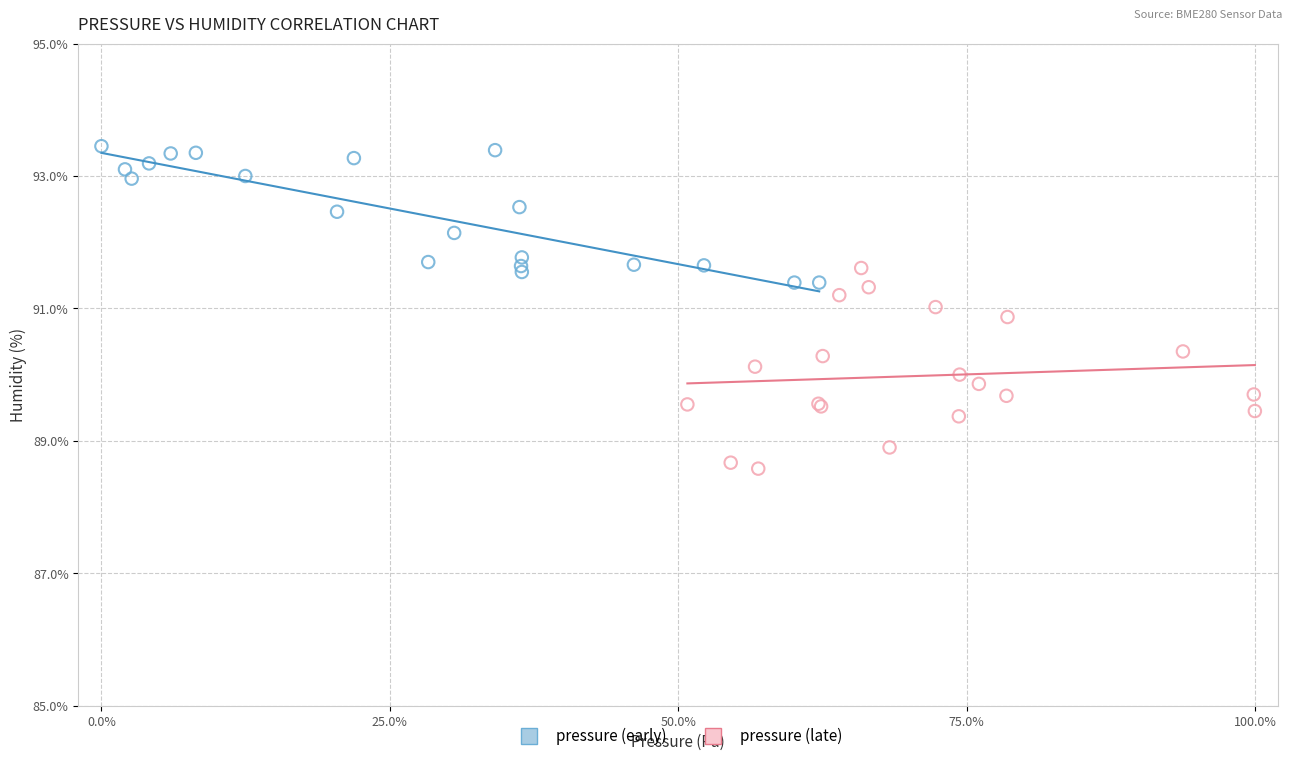

Which series contains the highest Y value?

pressure (early)